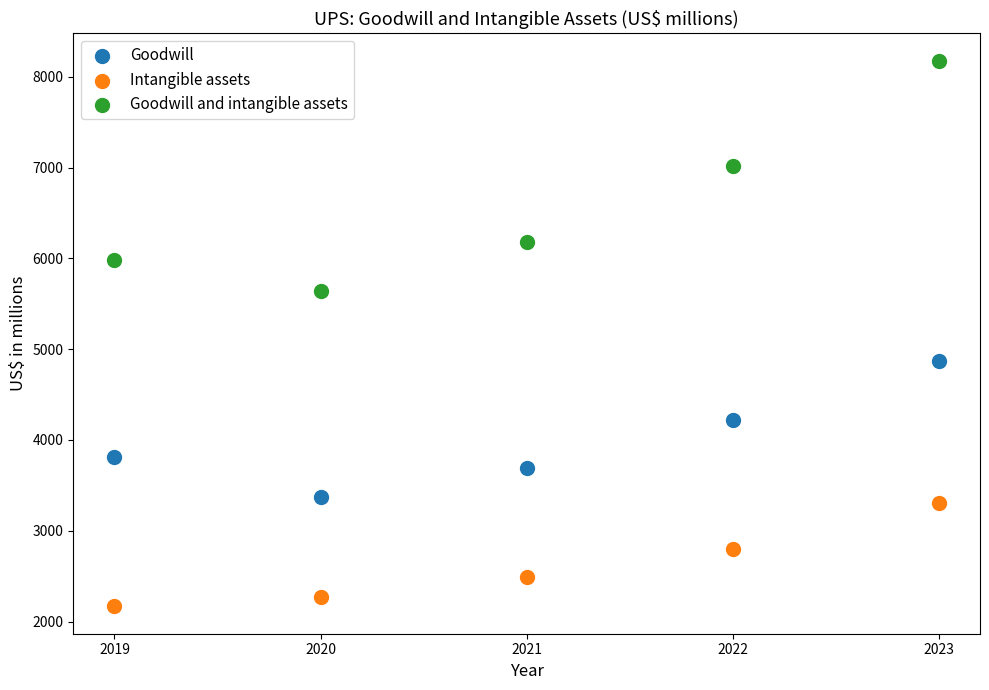

What is the X range (max minus min) for the scatter plot?

4